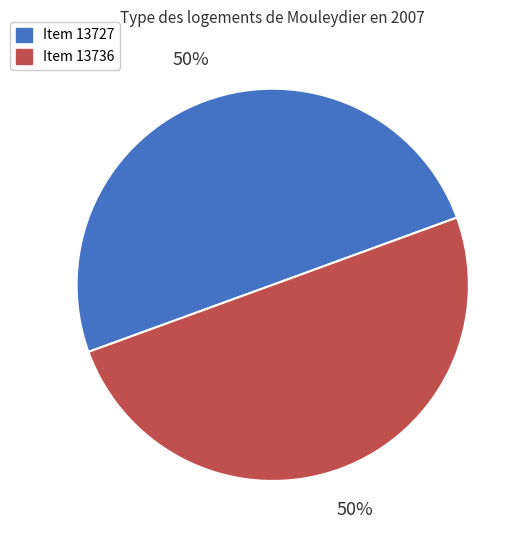

How many slices are in this pie chart?

2